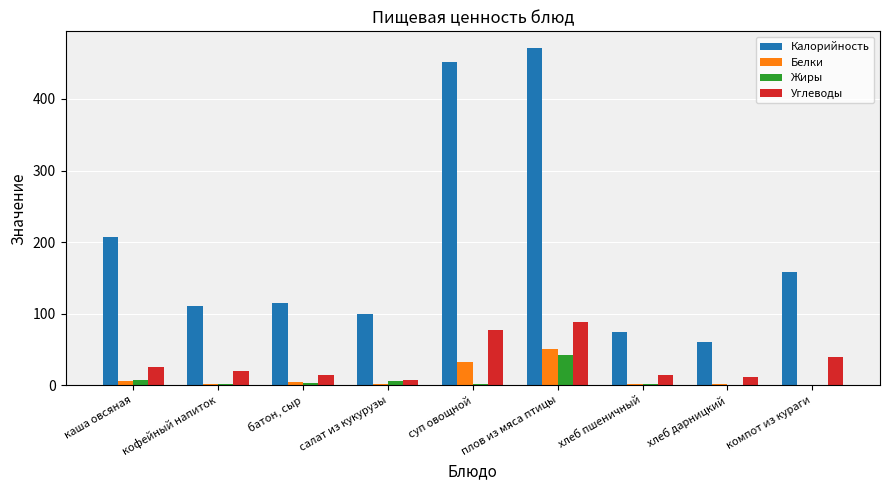

Which series has the largest total across all categories?

Калорийность